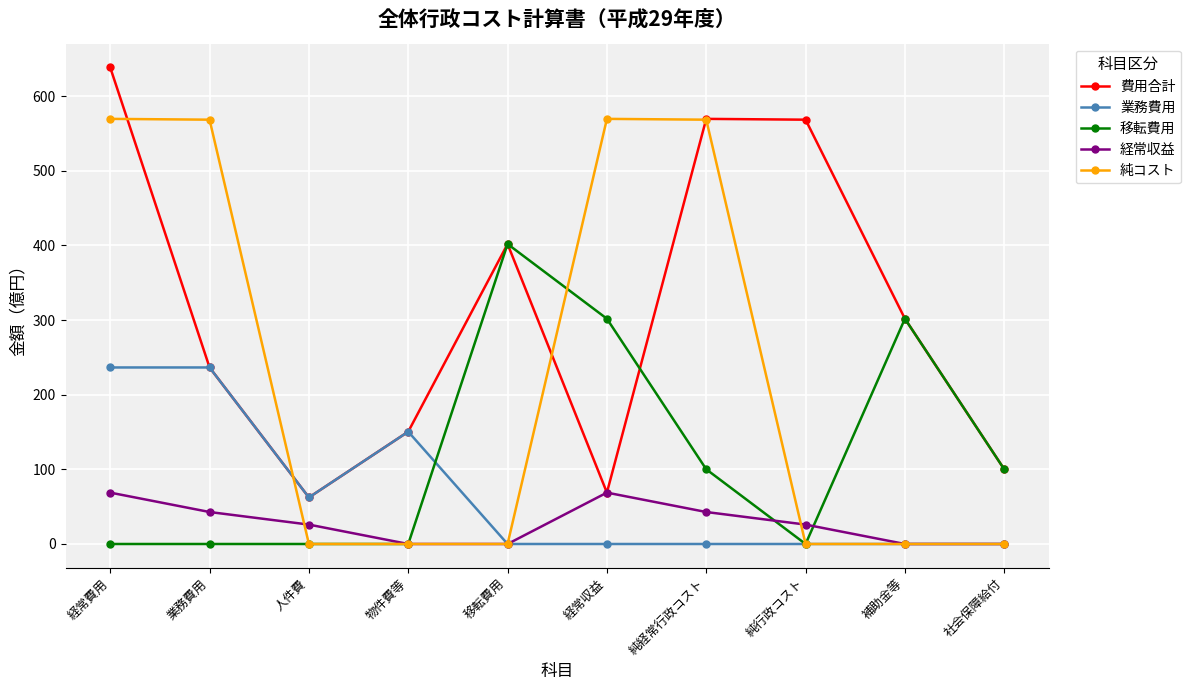

At how many categories does at least one series exceed 169?

7